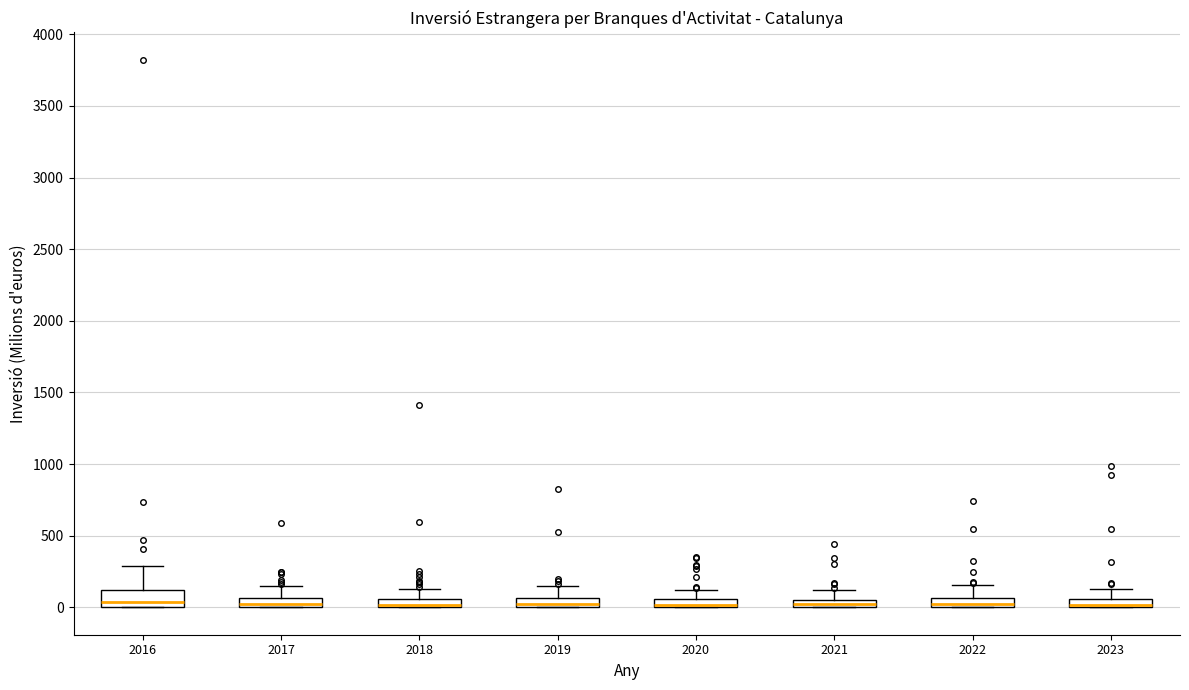

Where is the lower edge of the box at x = 2023 on the y-axis? The values are not printed on the chart, so give them approximately, as read against the axis.

0